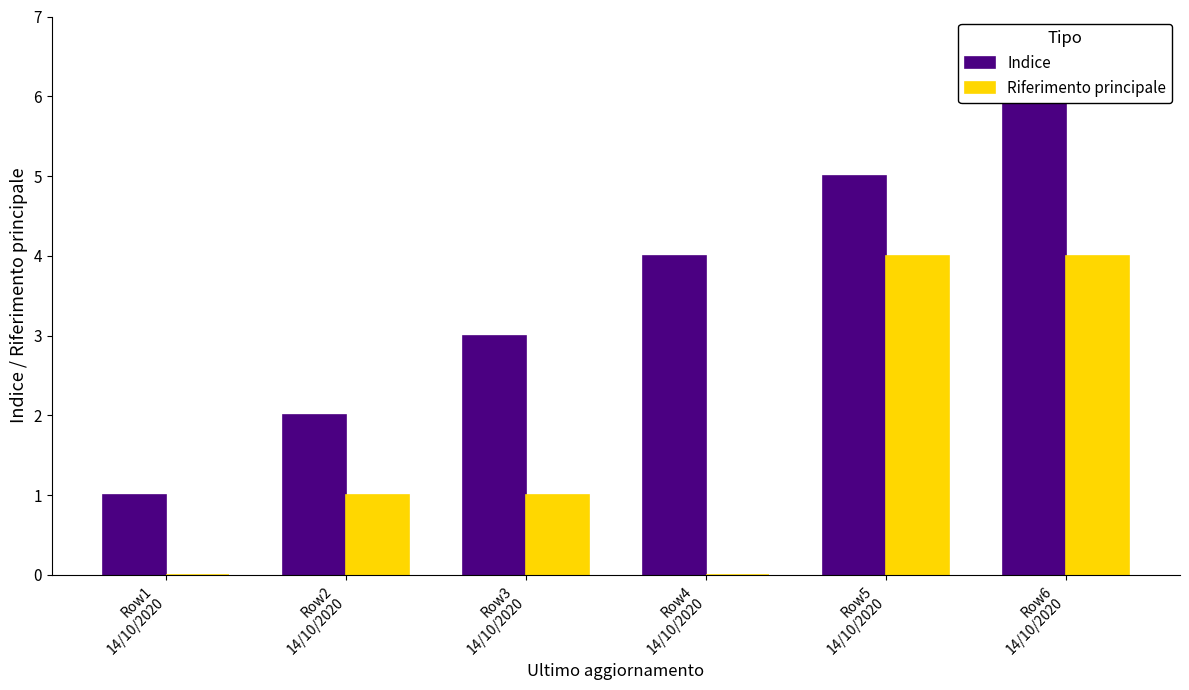

What is the difference between the maximum and minimum values in the Riferimento principale series?

4